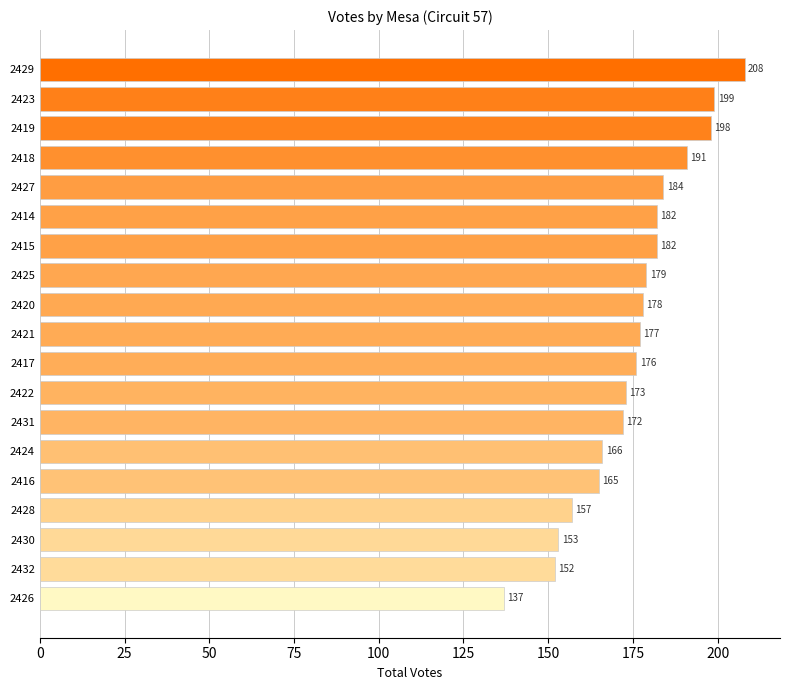

What is the smallest value displayed?

137